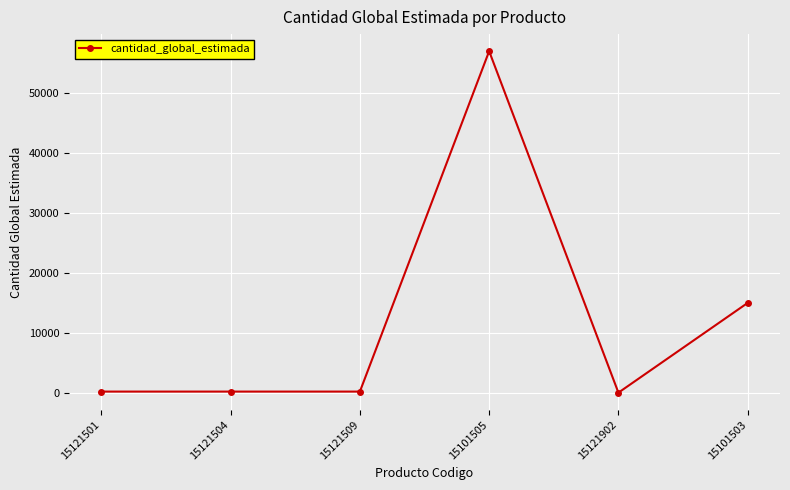

How many categories are shown in the chart?

6